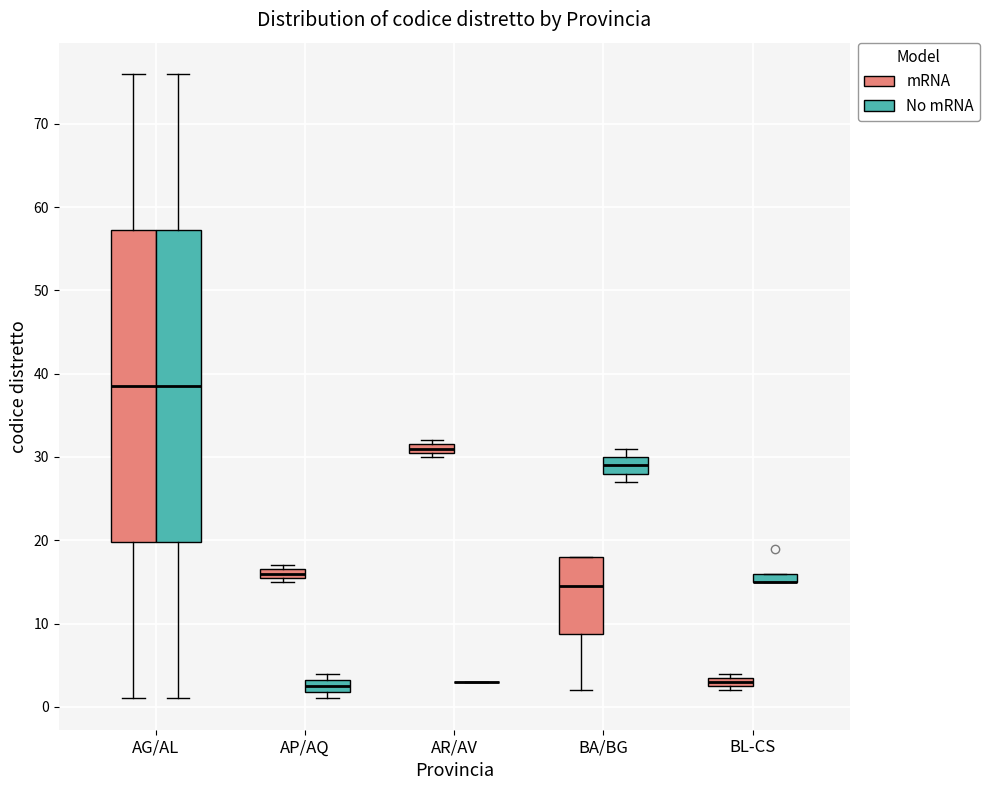

Where is the upper edge of the box for AG/AL (No mRNA) on the y-axis? The values are not printed on the chart, so give them approximately, as read against the axis.

57